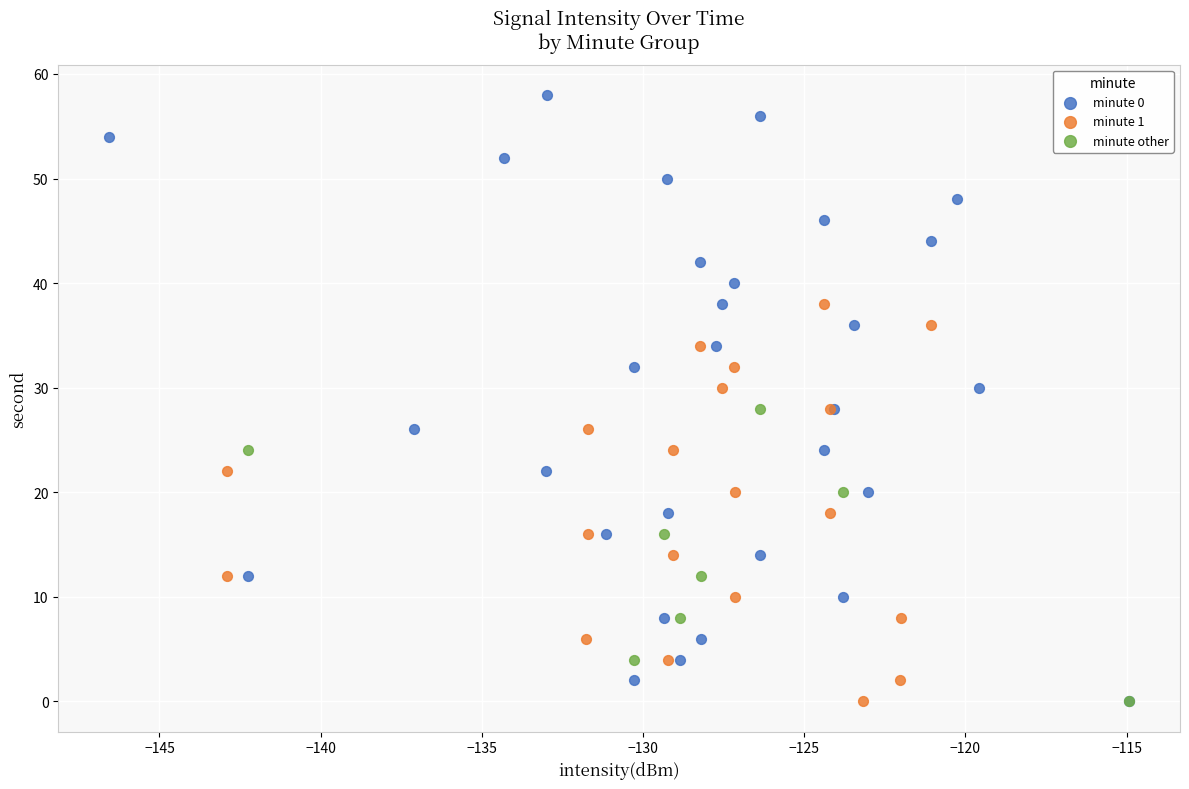

Which series has the widest spread of Y values?

minute 0